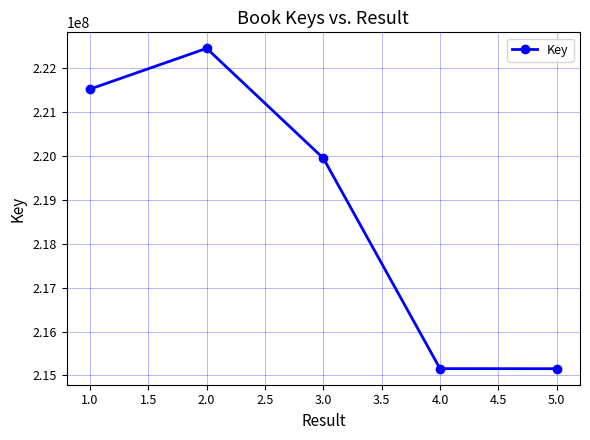

Approximately how many times larger is the value at 1.0 compared to 2.0?

1.0